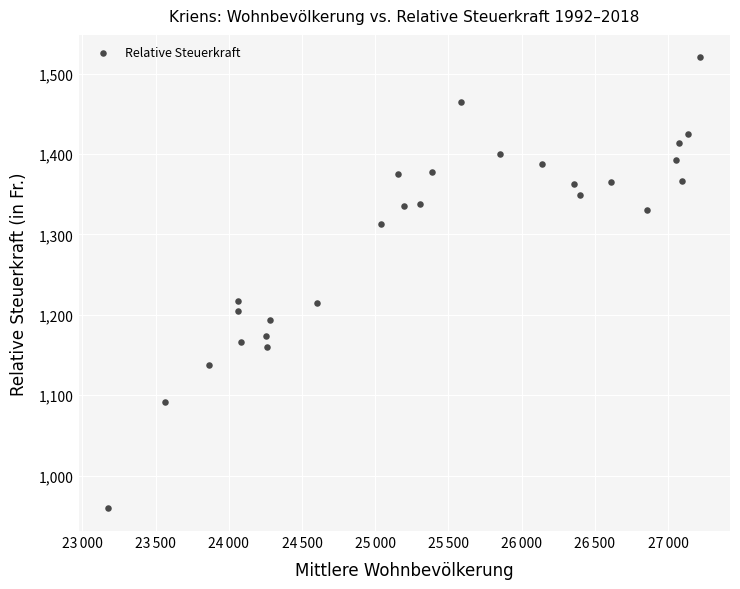

What is the range of X values (max minus min)?

4043